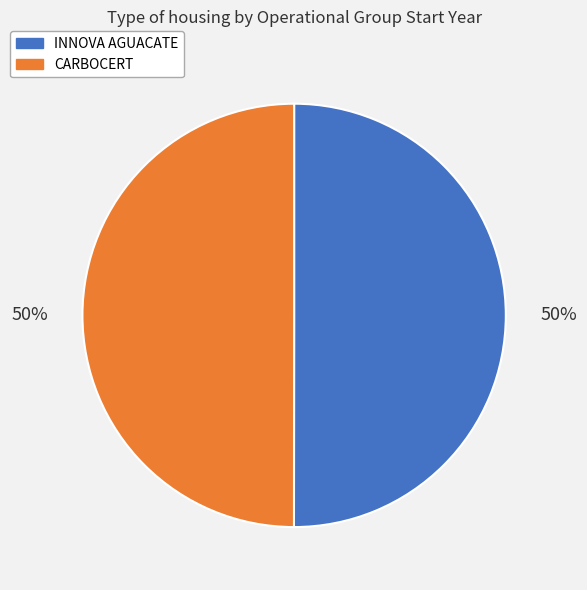

Approximately how many times larger is the value at CARBOCERT compared to INNOVA AGUACATE?

1.0